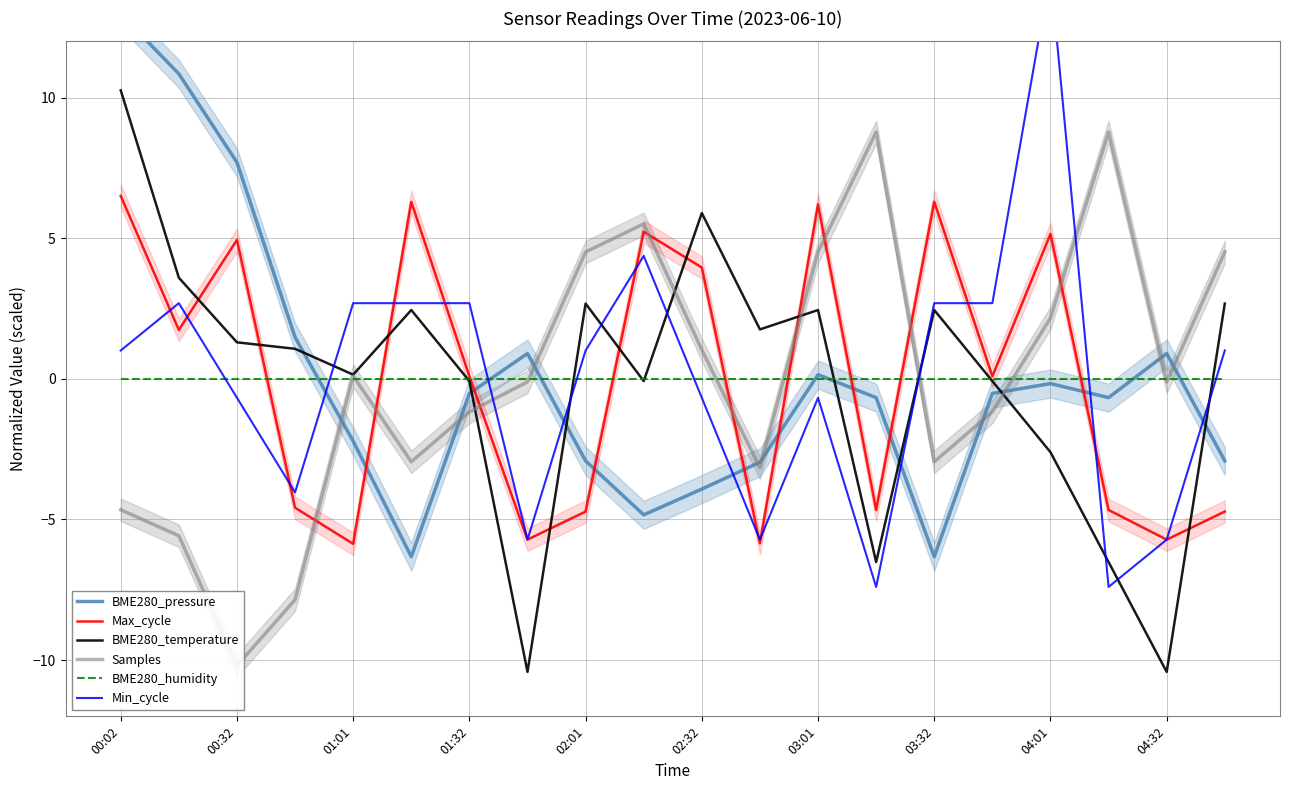

At which category is the sum across all series the highest?

00:02